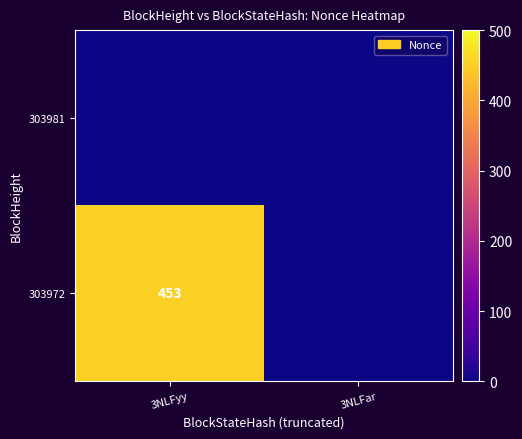

Is it true that 303972 equals 767 at 3NLFyy?

False